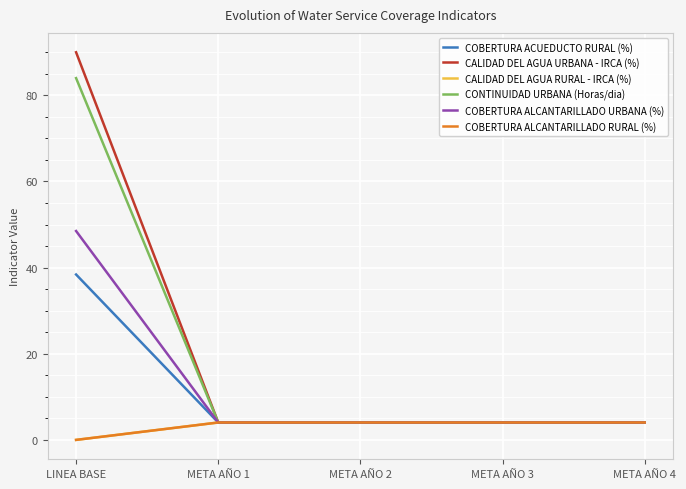

Is it true that COBERTURA ALCANTARILLADO URBANA (%) equals 5.5 at META AÑO 3?

False